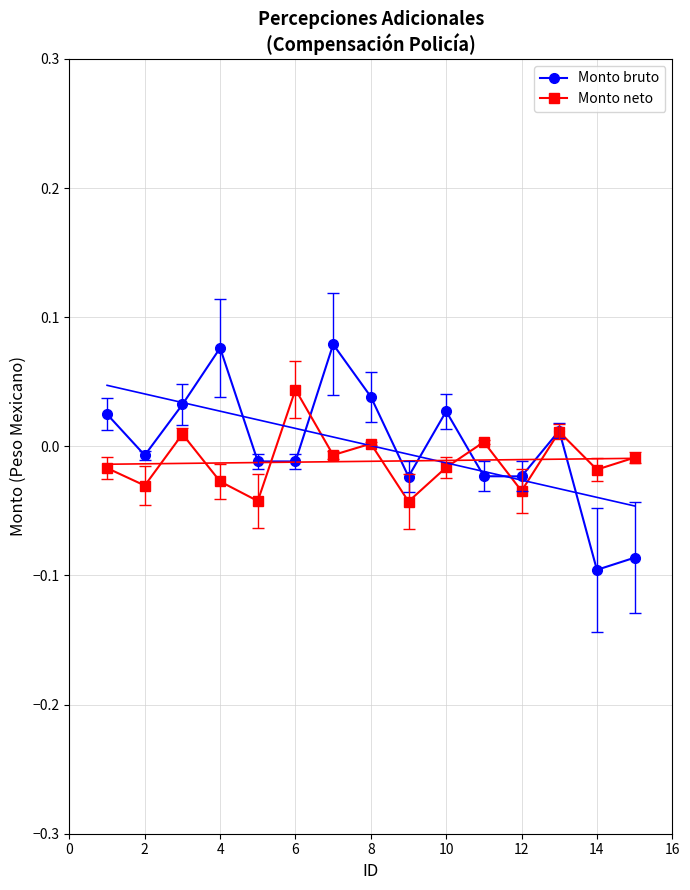

Is the value of Monto neto at 4 greater than the value of Monto bruto at 10?

No